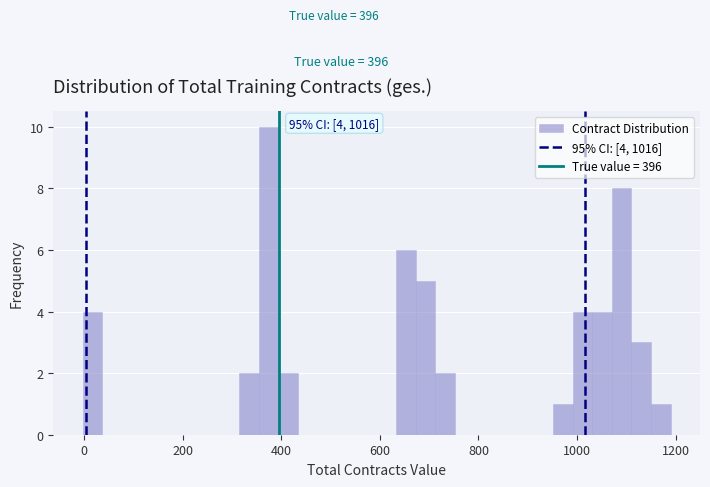

Around what value on the x-axis is the tallest bar? Give the approximate position of its centre, as read against the axis.

380